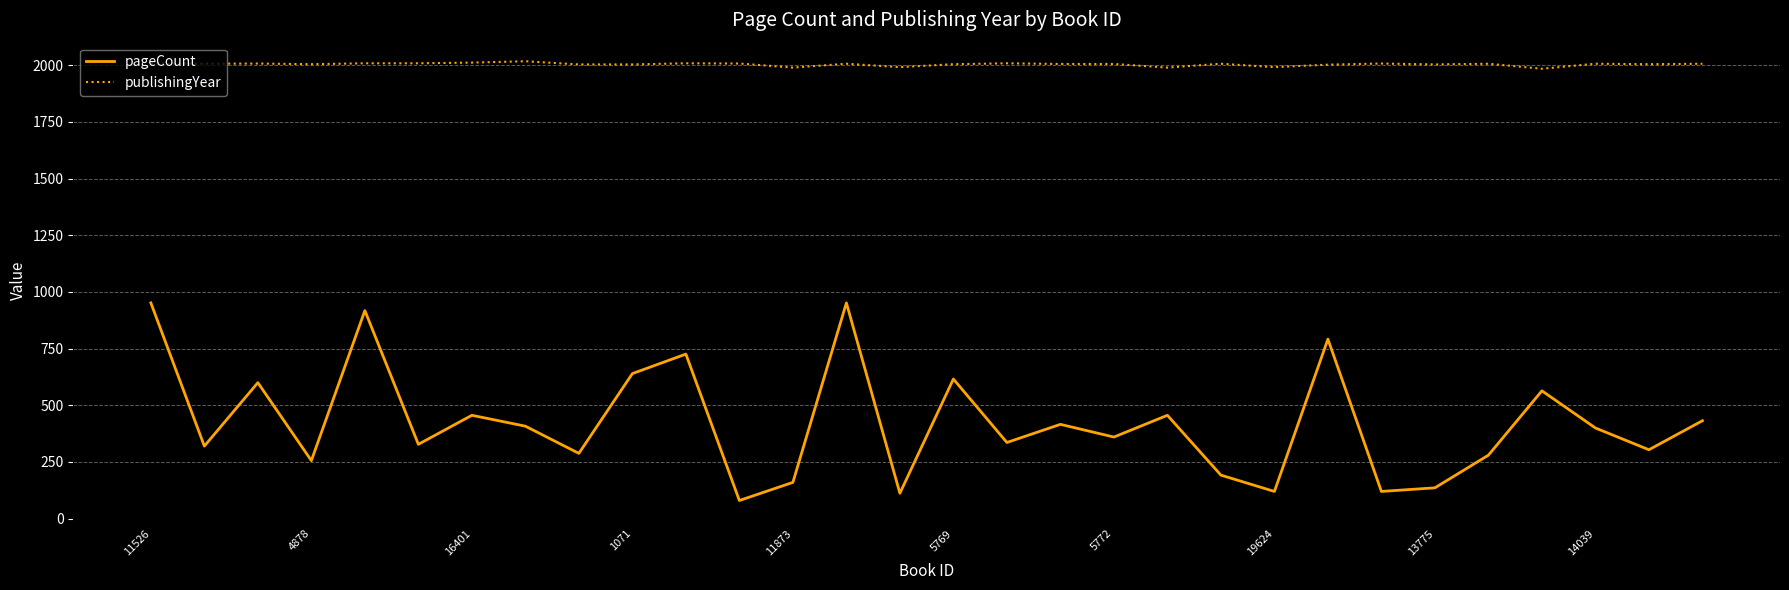

What is the minimum value shown in the chart?

80